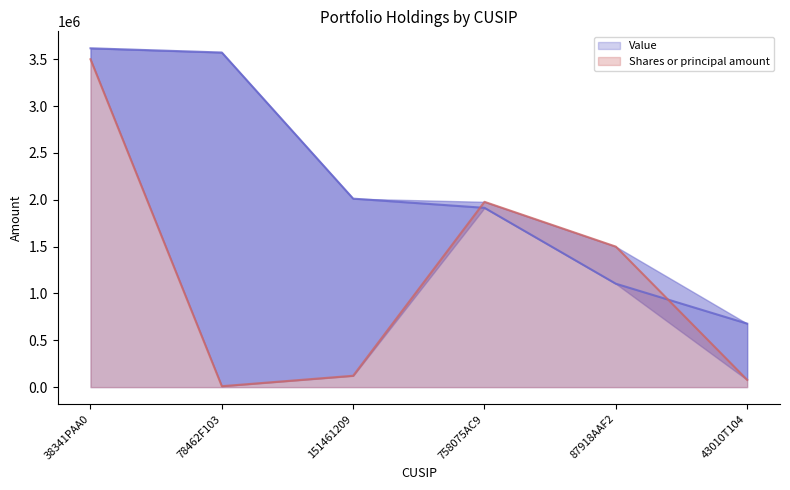

At how many categories does at least one series exceed 2250286?

2